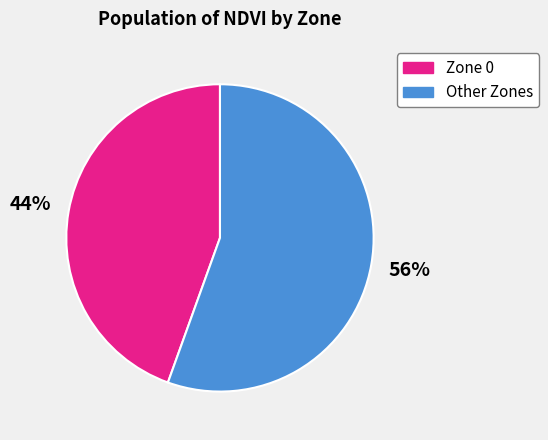

To the nearest percent, what is the average slice percentage?

50%